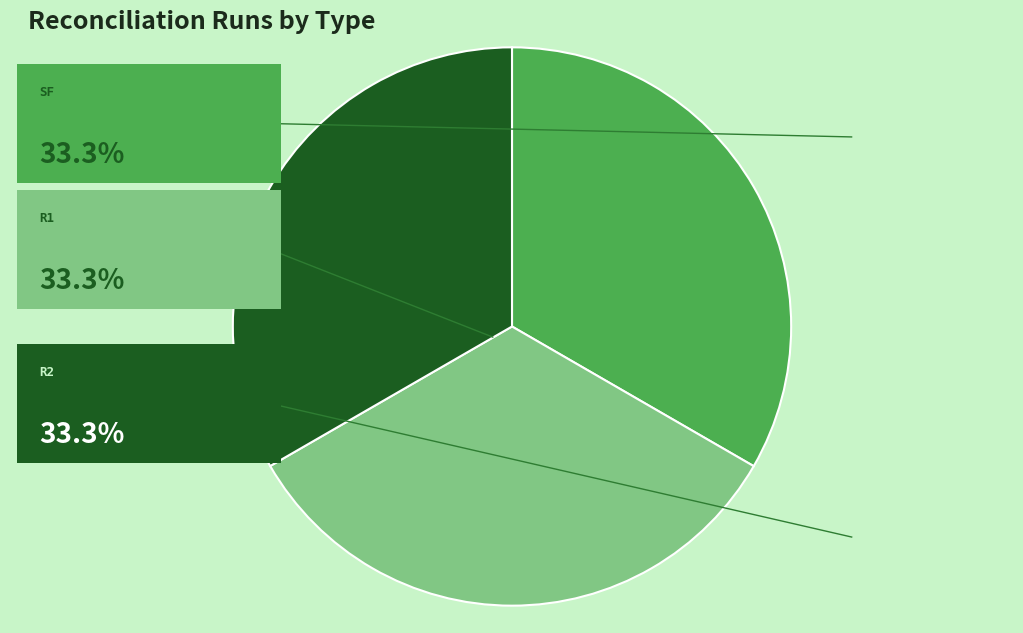

Does any single category account for the majority?

No